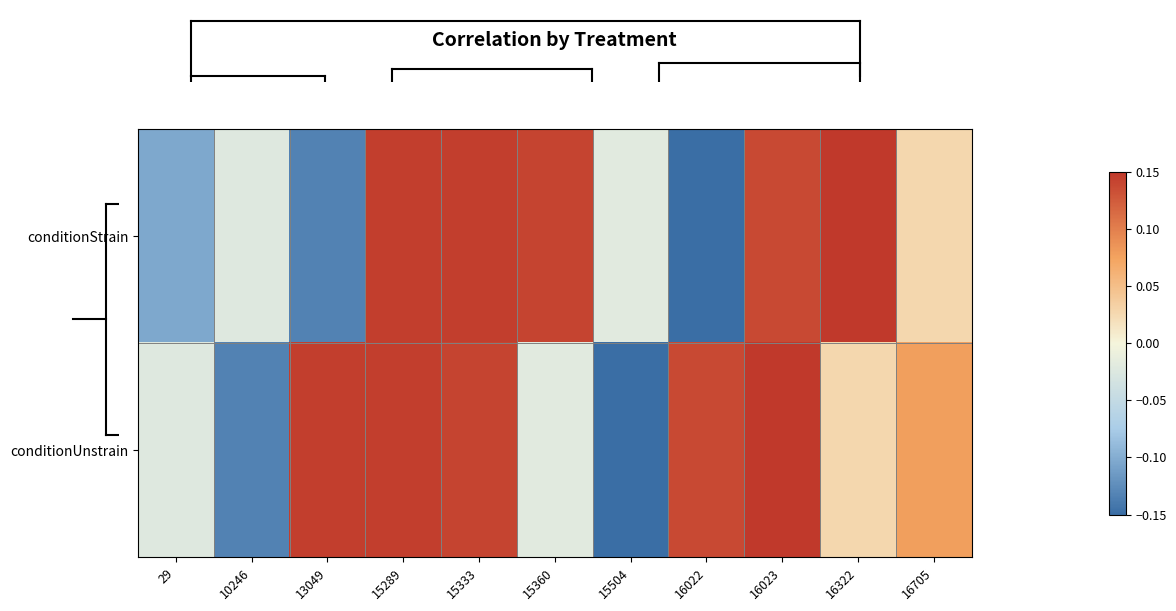

How many data points does each series have?

11